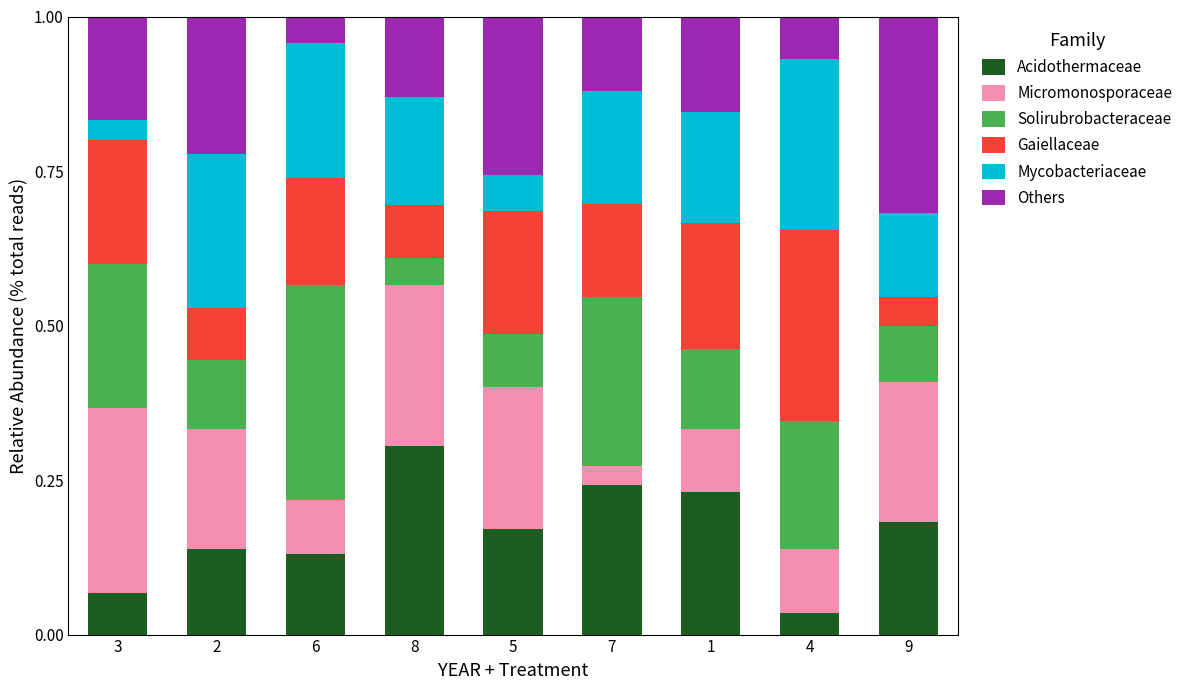

What is the total value across all series at 5?

1.0